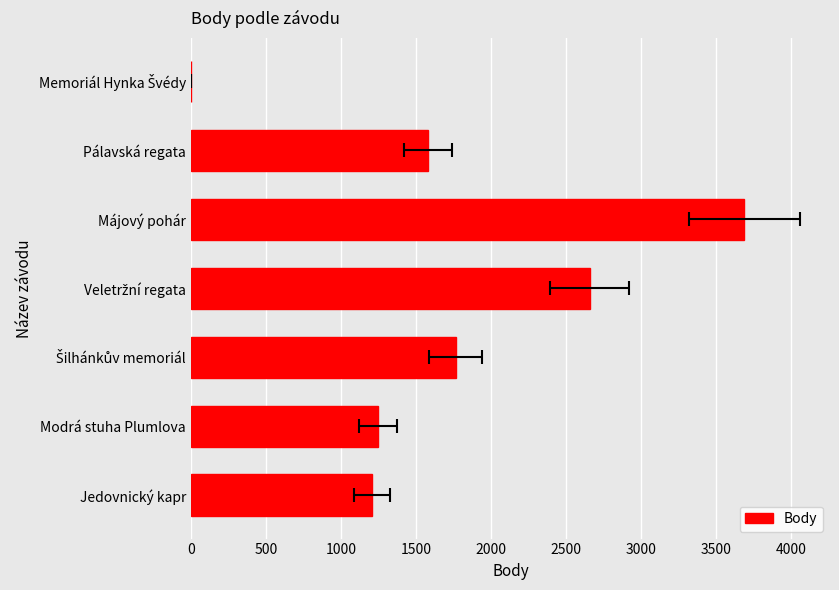

What is the ratio of the value at Pálavská regata to the value at Jedovnický kapr?

1.3